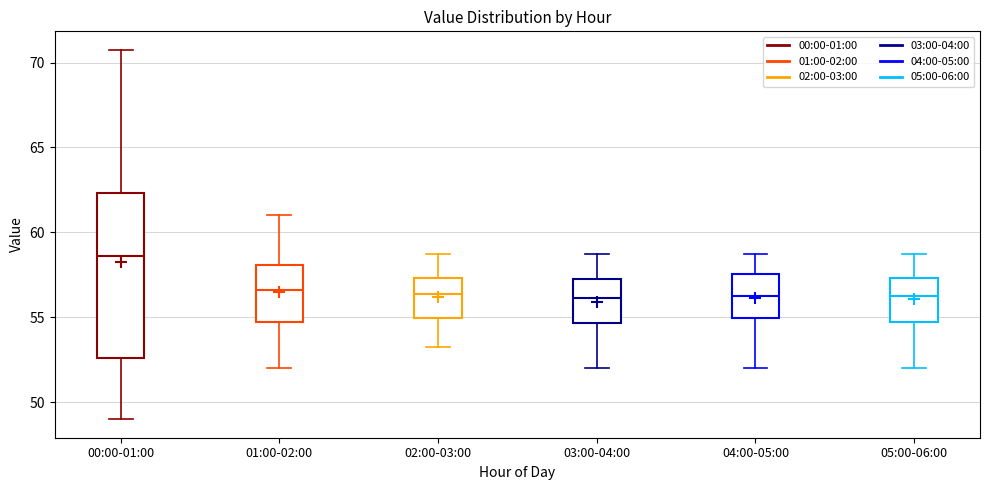

Which box's median line is the highest?

00:00-01:00